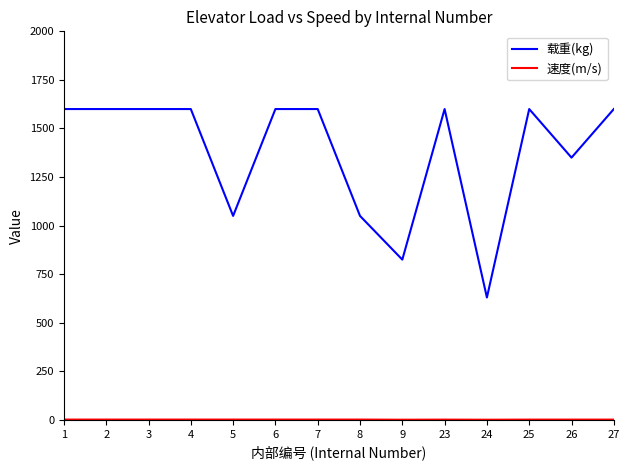

What is the difference between the maximum and minimum values in the 载重(kg) series?

970.0